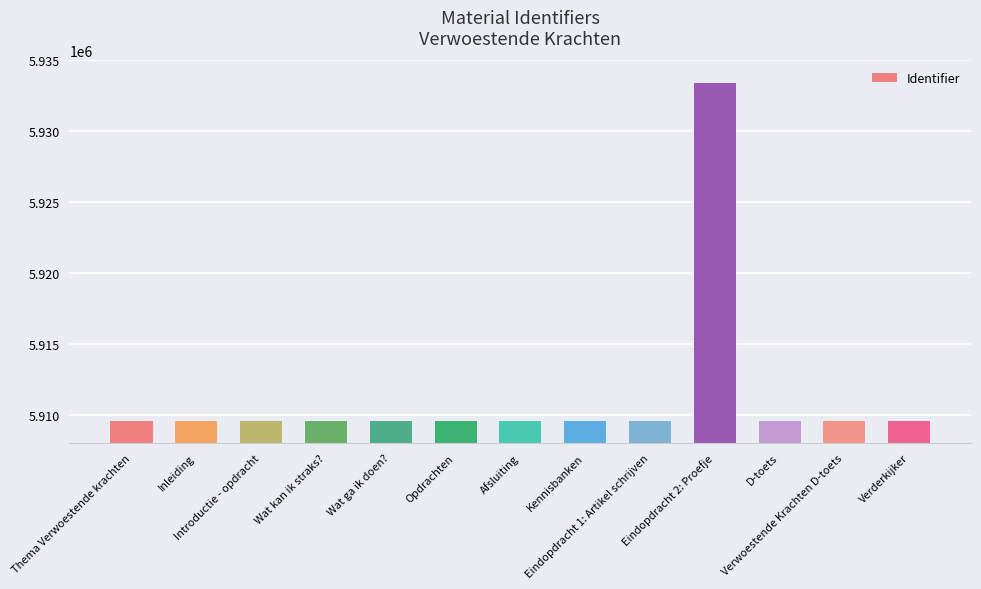

How many data points does each series have?

13